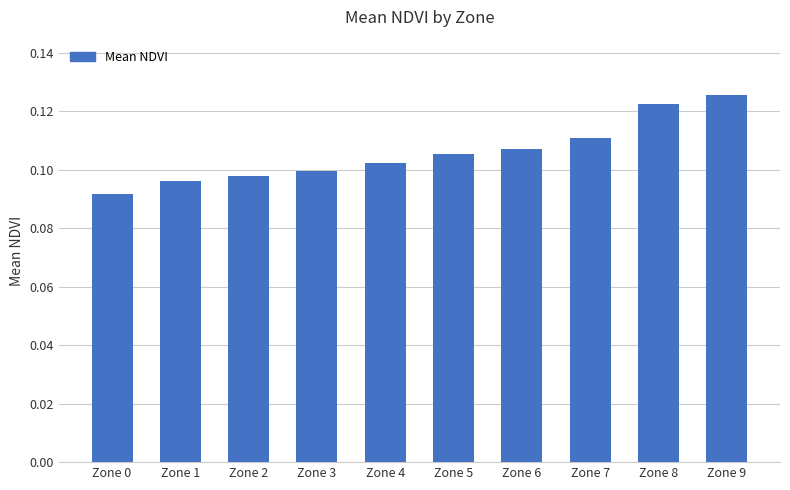

List the labels in order of value, smallest first.

Zone 0, Zone 1, Zone 2, Zone 3, Zone 4, Zone 5, Zone 6, Zone 7, Zone 8, Zone 9